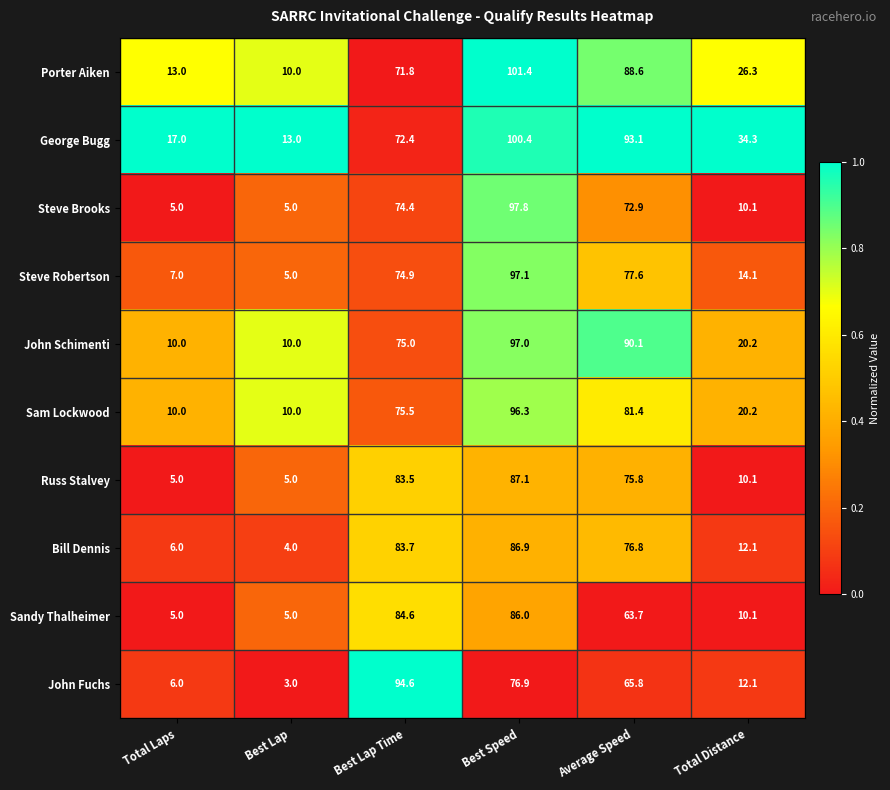

At which label is Sam Lockwood closest to 53?

Best Lap Time